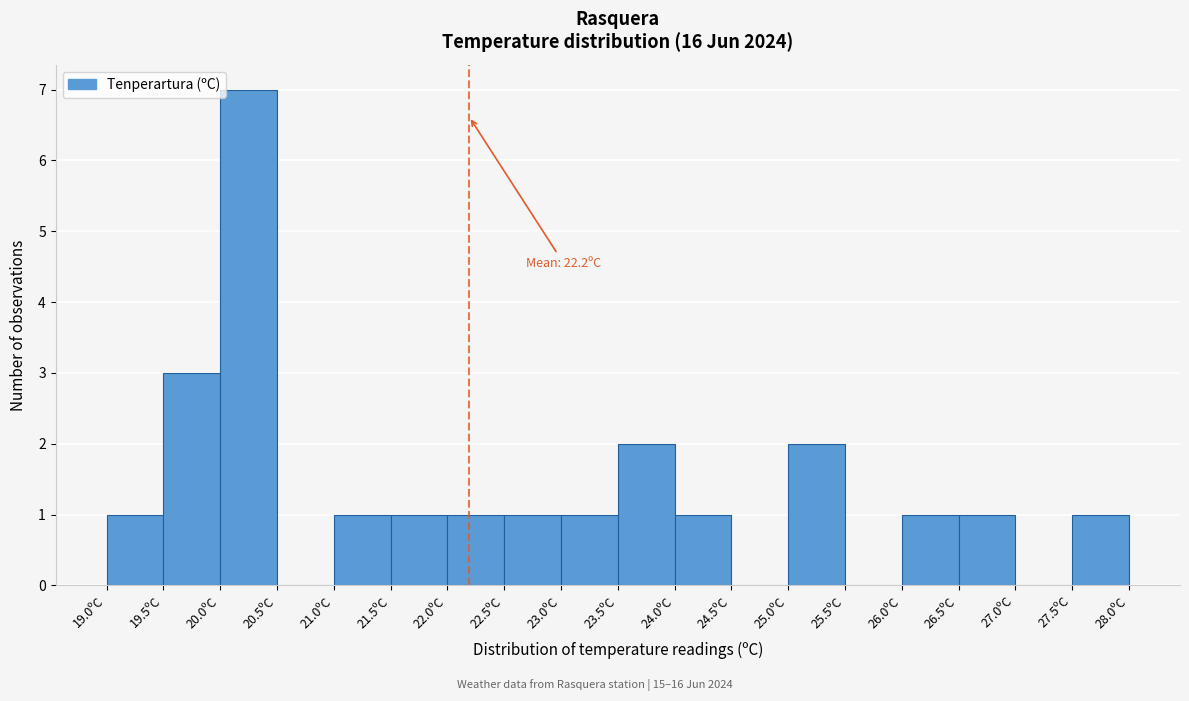

Over which range of the x-axis is the bar tallest?

20.0 to 20.5